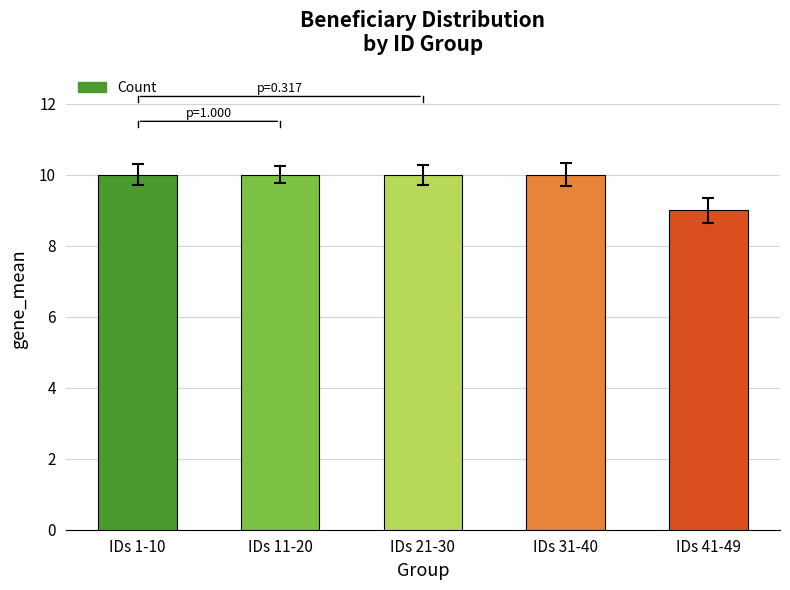

What is the sum of the values at IDs 11-20 and IDs 41-49?

19